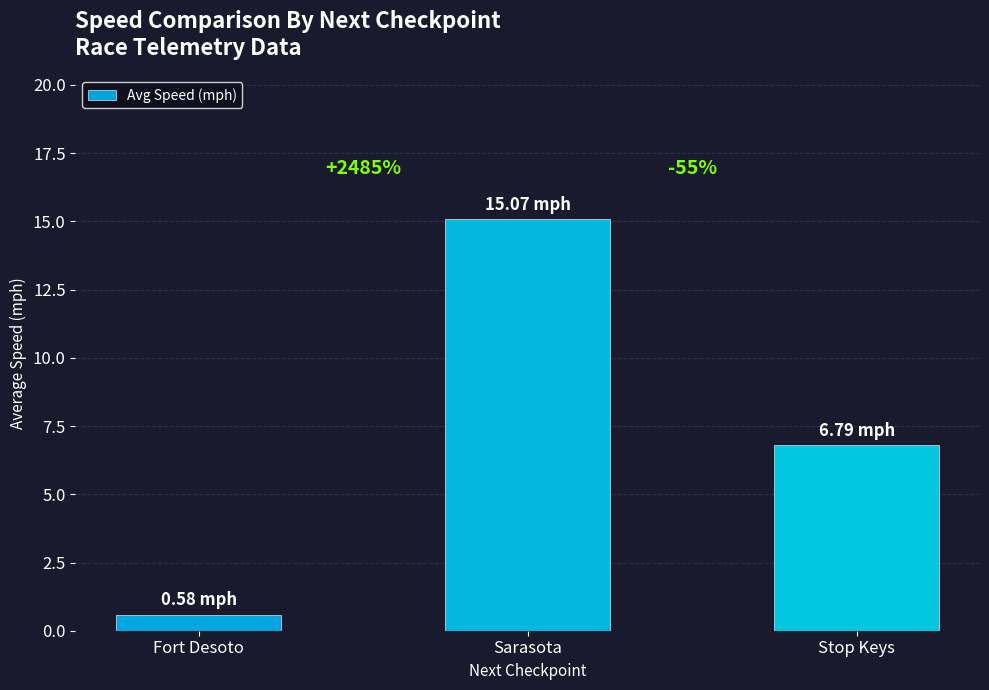

How many bars are there in total?

3